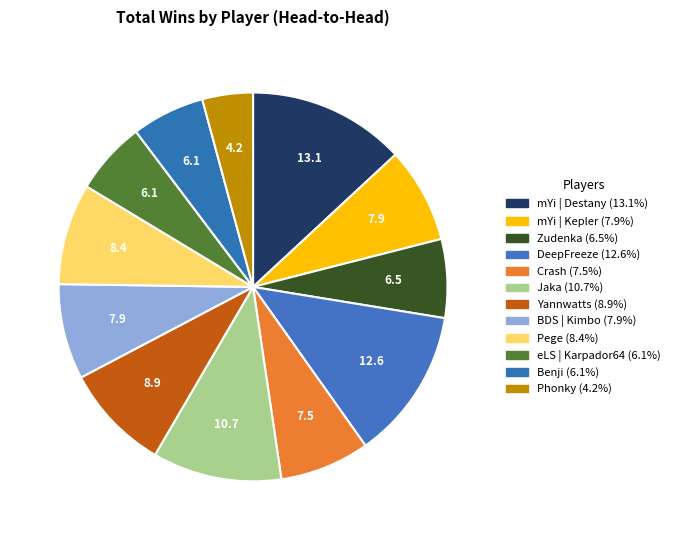

What is the largest slice in the pie chart?

mYi | Destany